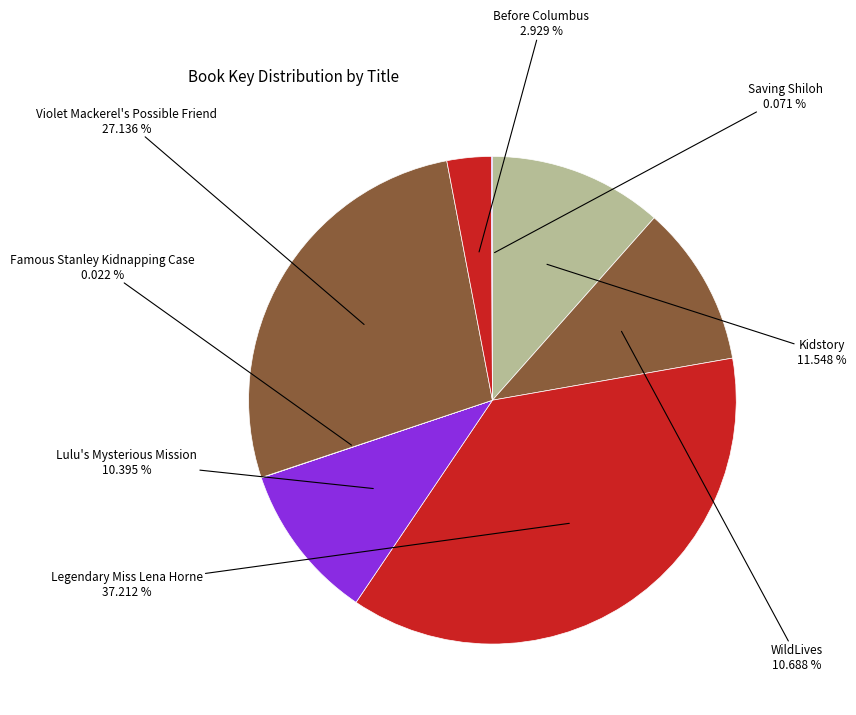

To the nearest percent, what is the difference between the largest and smallest slice percentages?

37%